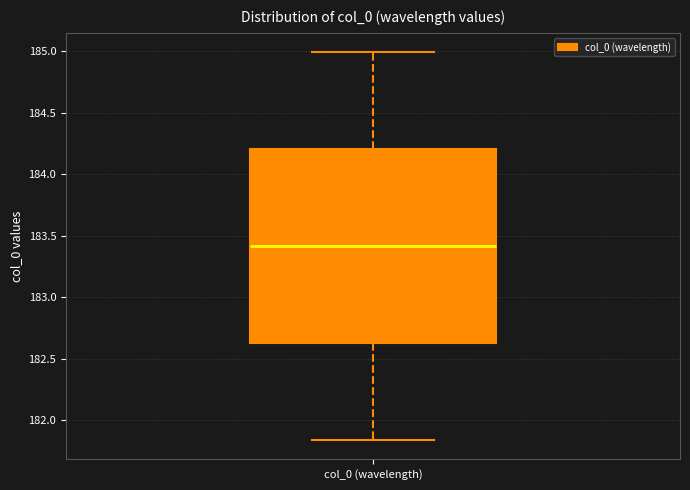

Where is the lower edge of the box for col_0 (wavelength) on the y-axis? The values are not printed on the chart, so give them approximately, as read against the axis.

182.65